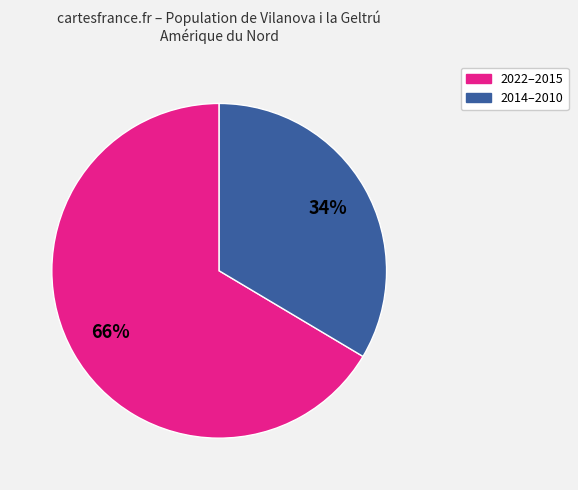

Is there a majority slice in this chart?

Yes